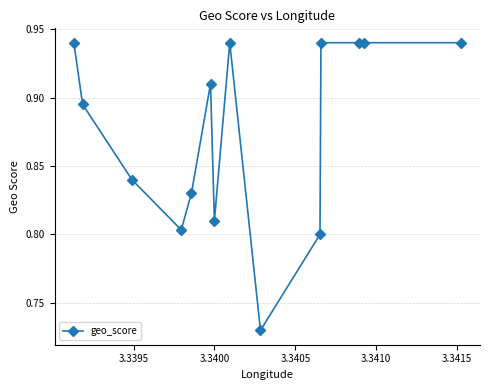

Count the values in the range 0 to 1.

14